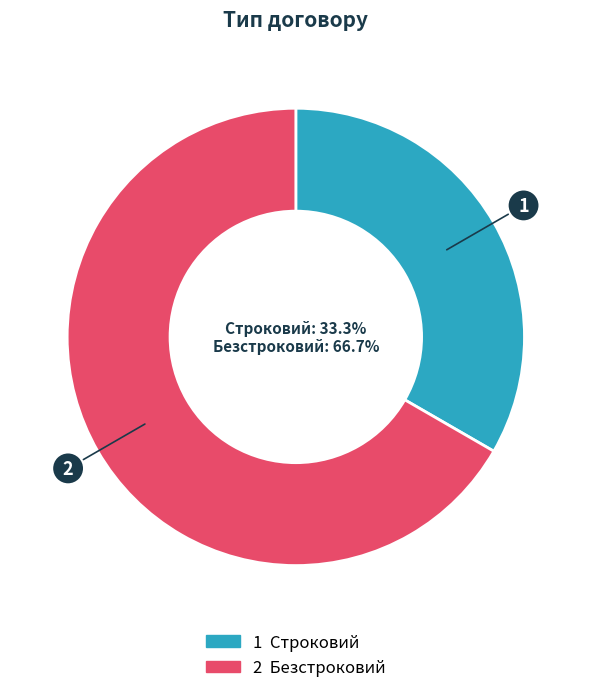

How much of the chart is everything except Строковий?

66.7%